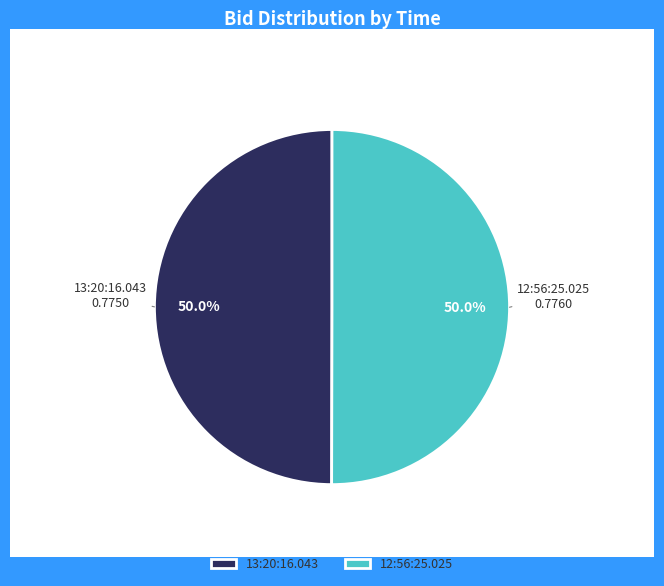

Combined, do 12:56:25.025 and 13:20:16.043 account for over 50%?

Yes